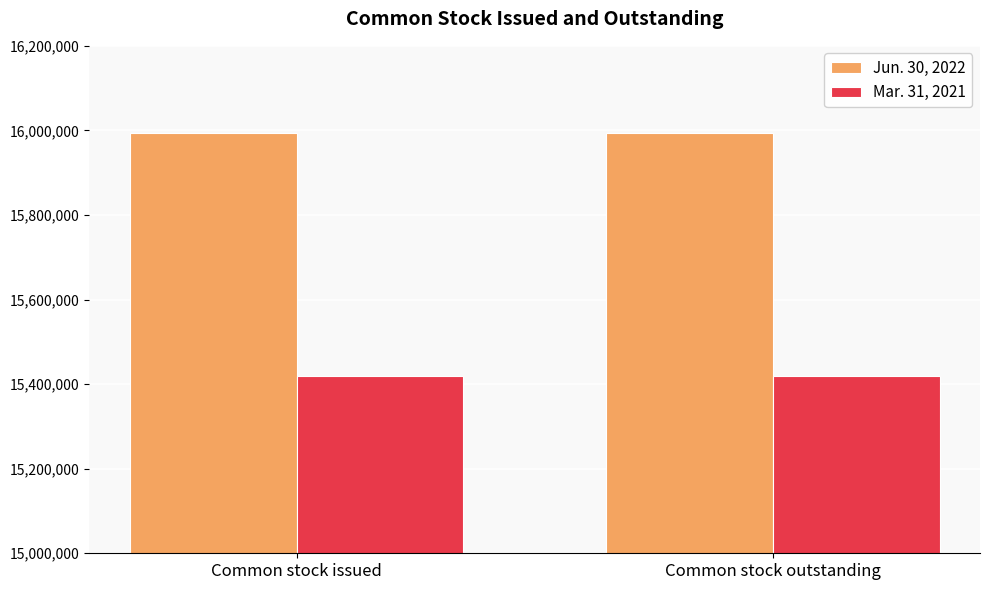

List the series in order of their overall mean, highest first.

Jun. 30, 2022, Mar. 31, 2021